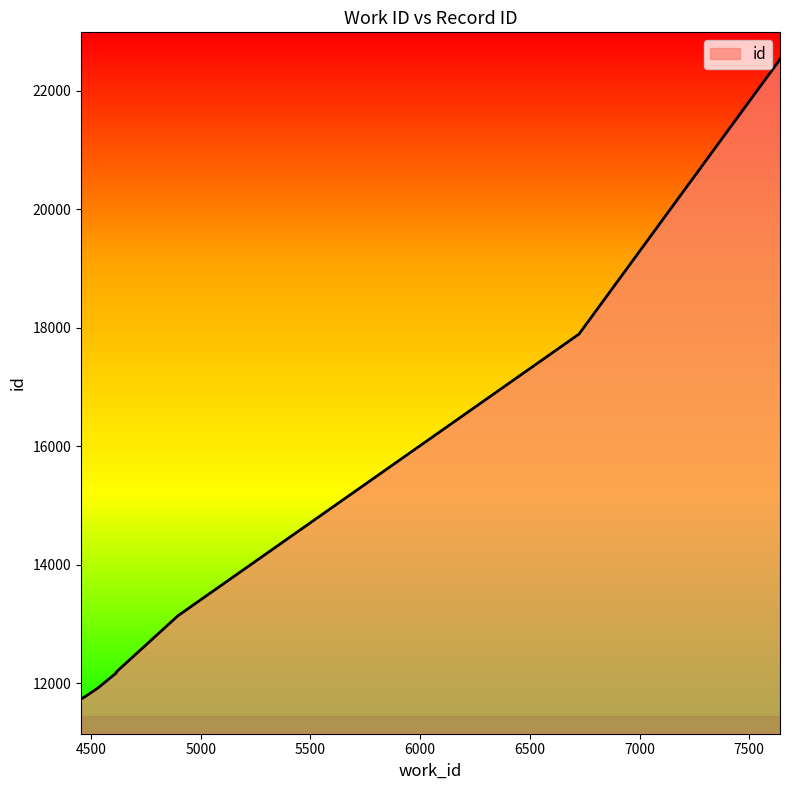

What is the sum of all values?

158381